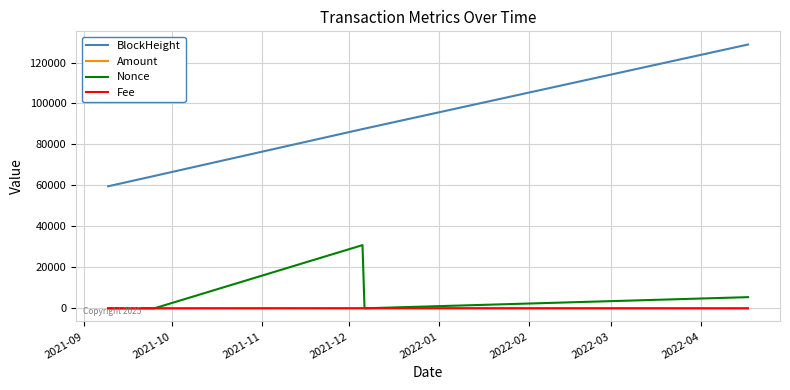

At how many categories does at least one series exceed 33523?

7